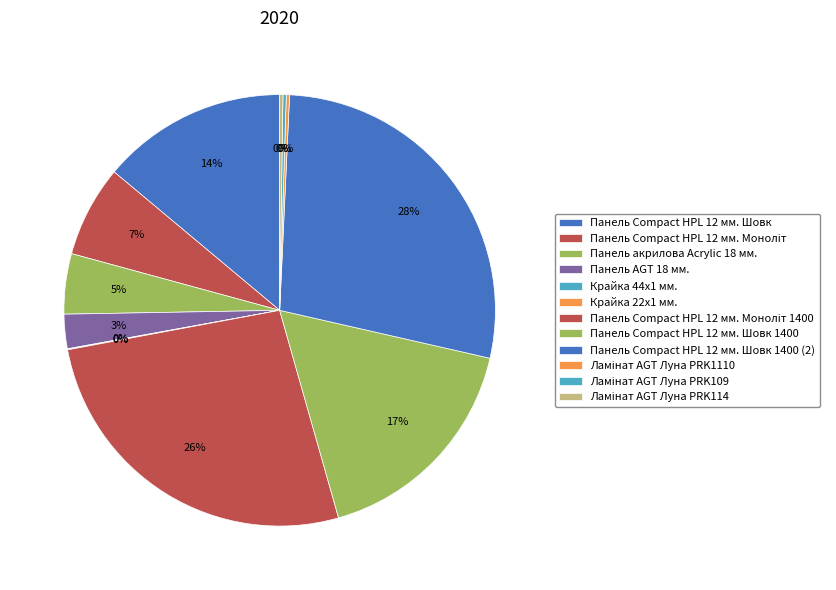

Count the number of slices in the pie.

12